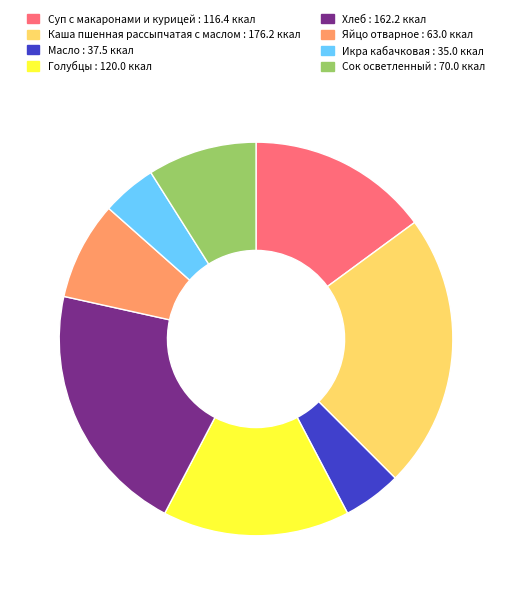

True or false: Каша пшенная рассыпчатая с маслом accounts for 23% of the total.

True